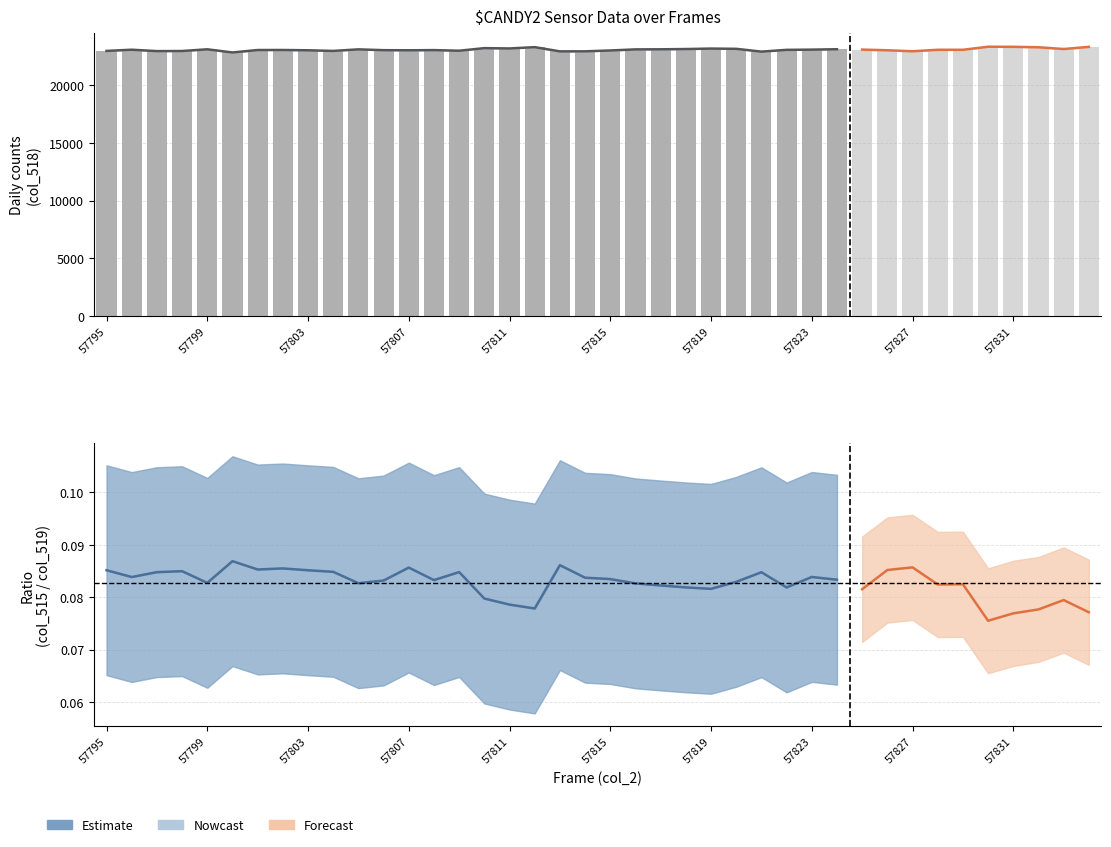

What is the sum of all col_518 (bars) values?

691009.0